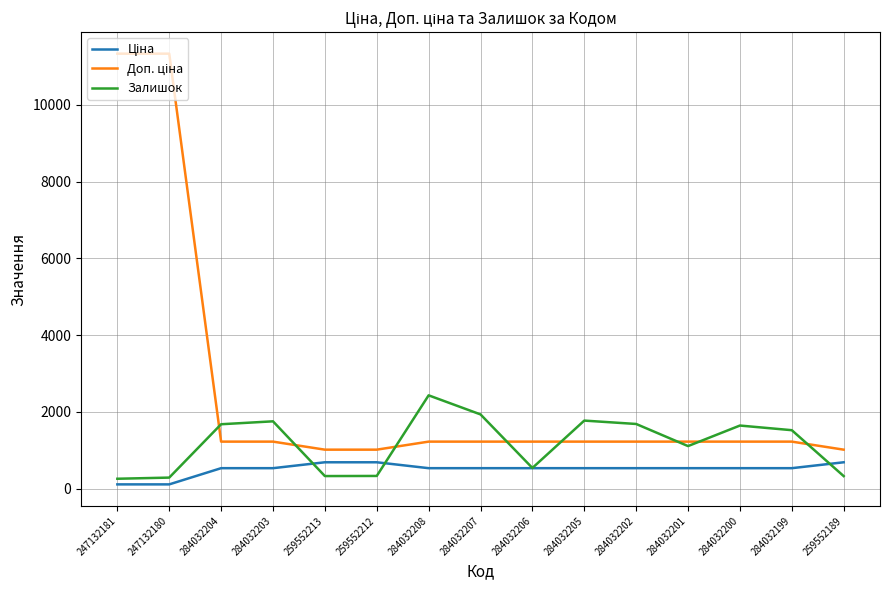

What is the highest value of the Залишок series?

2433.0